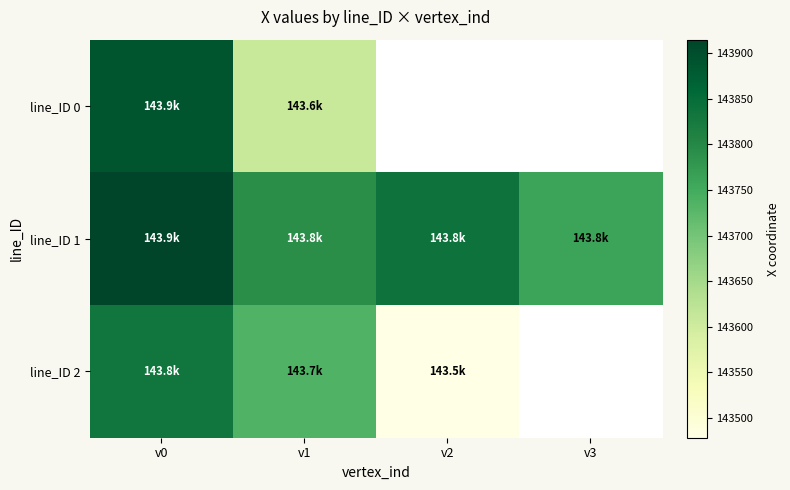

At how many categories does at least one series exceed 143715?

4